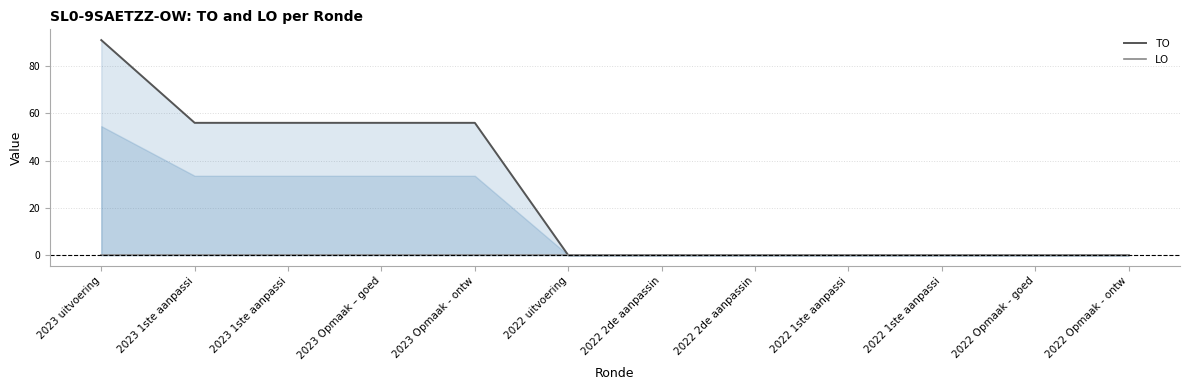

What is the total value across all series at 2023 uitvoering?

91